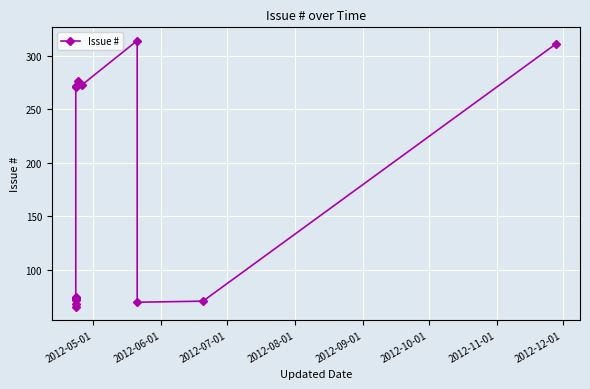

True or false: there are more than 1 points higher than both neighbors.

True